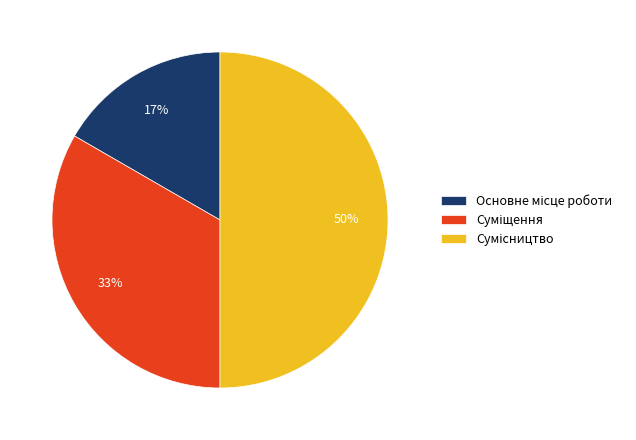

To the nearest percent, what is the difference between the largest and smallest slice percentages?

33%